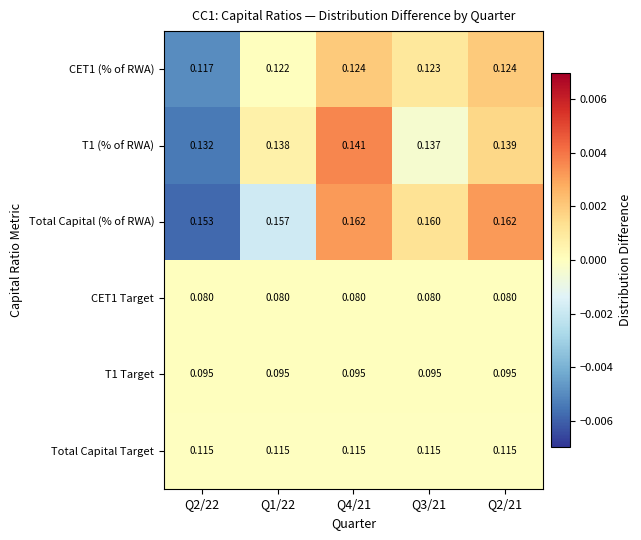

Is the value of Total Capital Target at Q2/22 greater than the value of CET1 (% of RWA) at Q2/21?

No